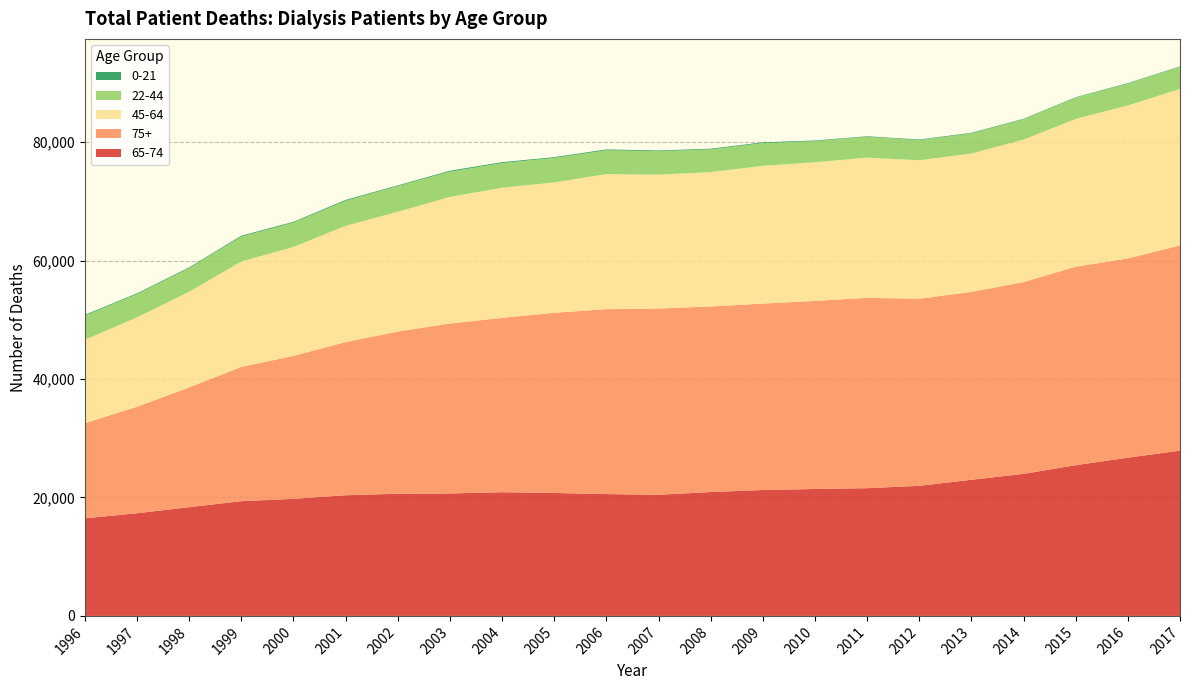

Reading right to left, what are all the values shown in this chart?

65-74: 27897	26714	25447	23980	22982	21959	21562	21430	21253	20916	20452	20569	20757	20882	20674	20628	20369	19766	19368	18359	17333	16473
75+: 34654	33635	33511	32369	31723	31589	32132	31750	31478	31321	31445	31217	30416	29436	28687	27373	25860	24131	22671	20218	17980	16063
45-64: 26408	25835	24956	24060	23370	23380	23677	23412	23253	22699	22594	22806	22009	21971	21383	20233	19632	18391	17797	16151	15090	14089
22-44: 3752	3679	3574	3434	3392	3398	3520	3568	3851	3823	3973	4024	4131	4173	4258	4339	4235	4123	4206	3993	3939	4076
0-21: 70	89	84	89	97	103	90	107	123	123	117	143	139	149	161	118	145	131	151	125	132	132